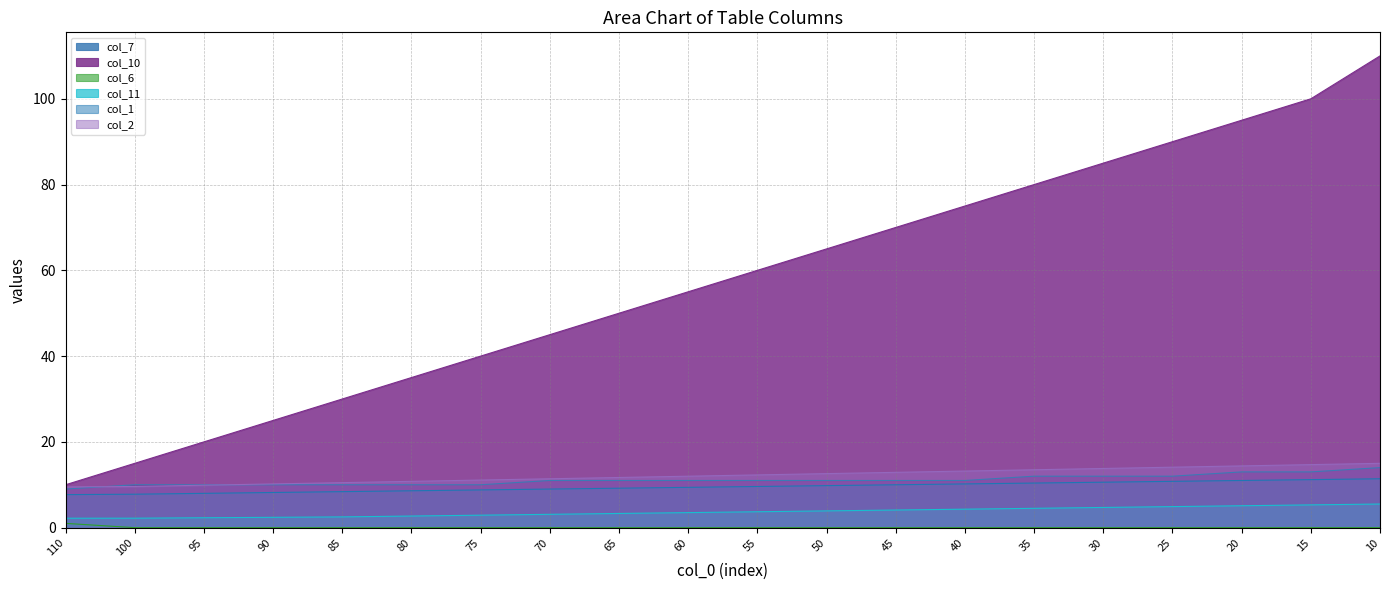

What is the average value of the col_6 series?

0.1